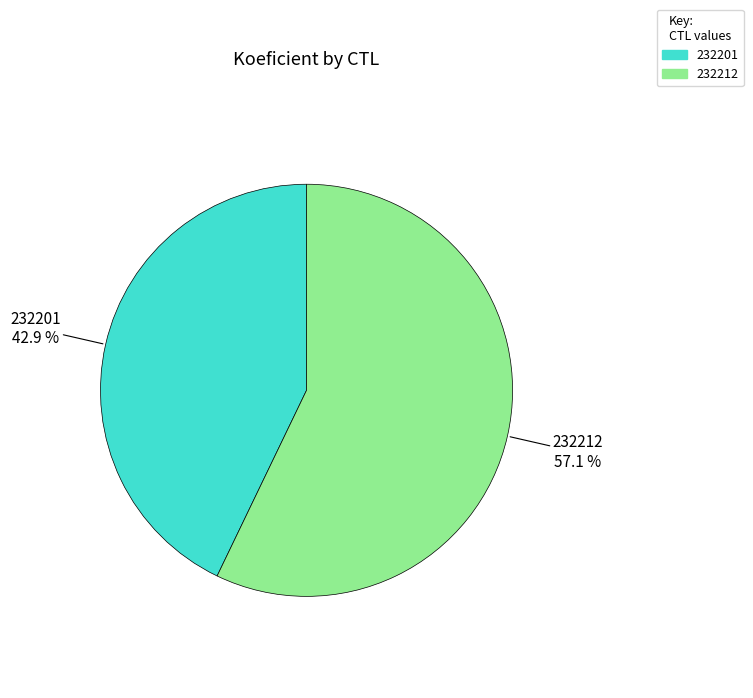

To the nearest percent, what percentage of the pie is 232201?

43%